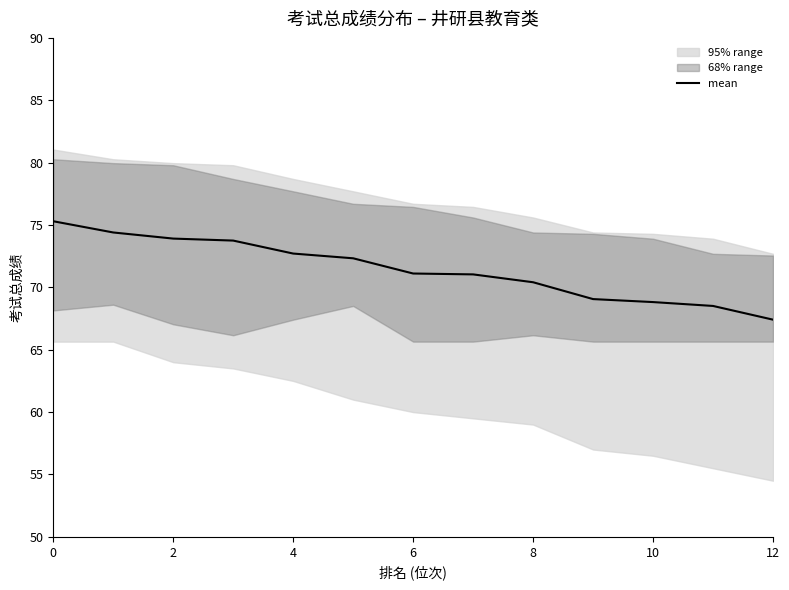

What value does the data have at 12?

67.4